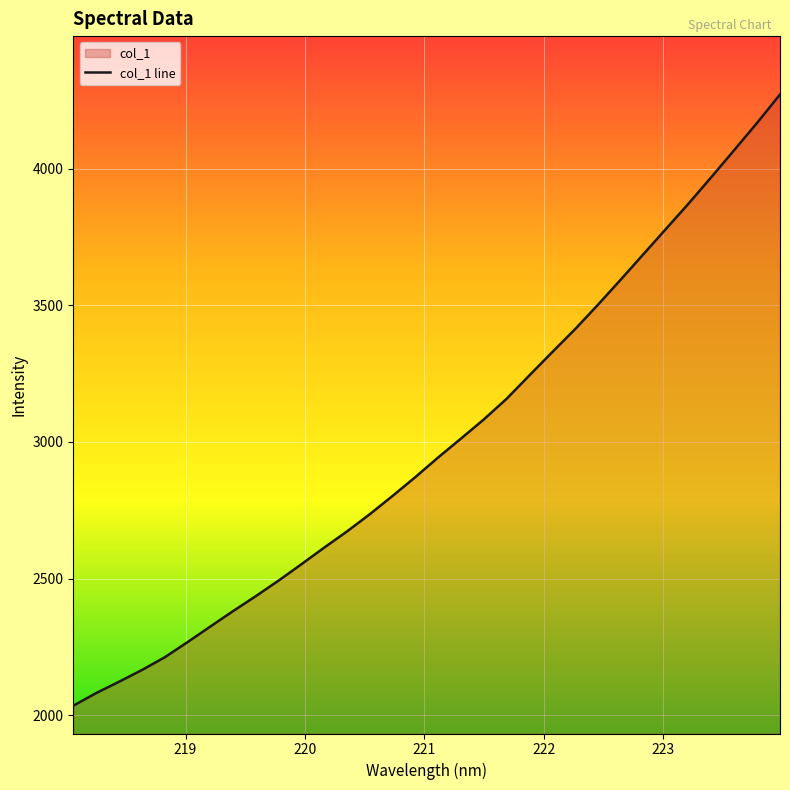

What is the value of the 25th point from the left?

3593.4